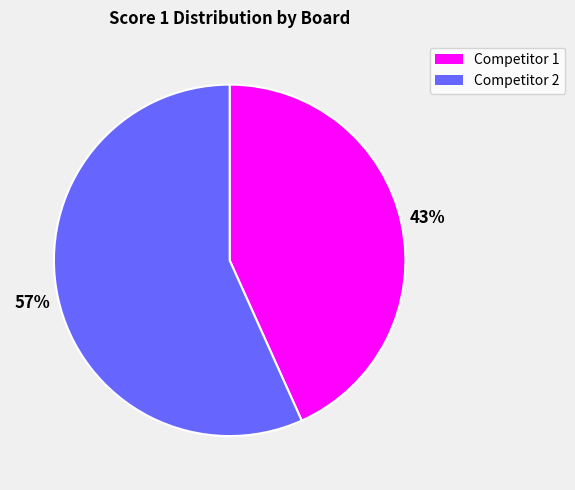

Rank the categories by value from highest to lowest.

Competitor 2, Competitor 1